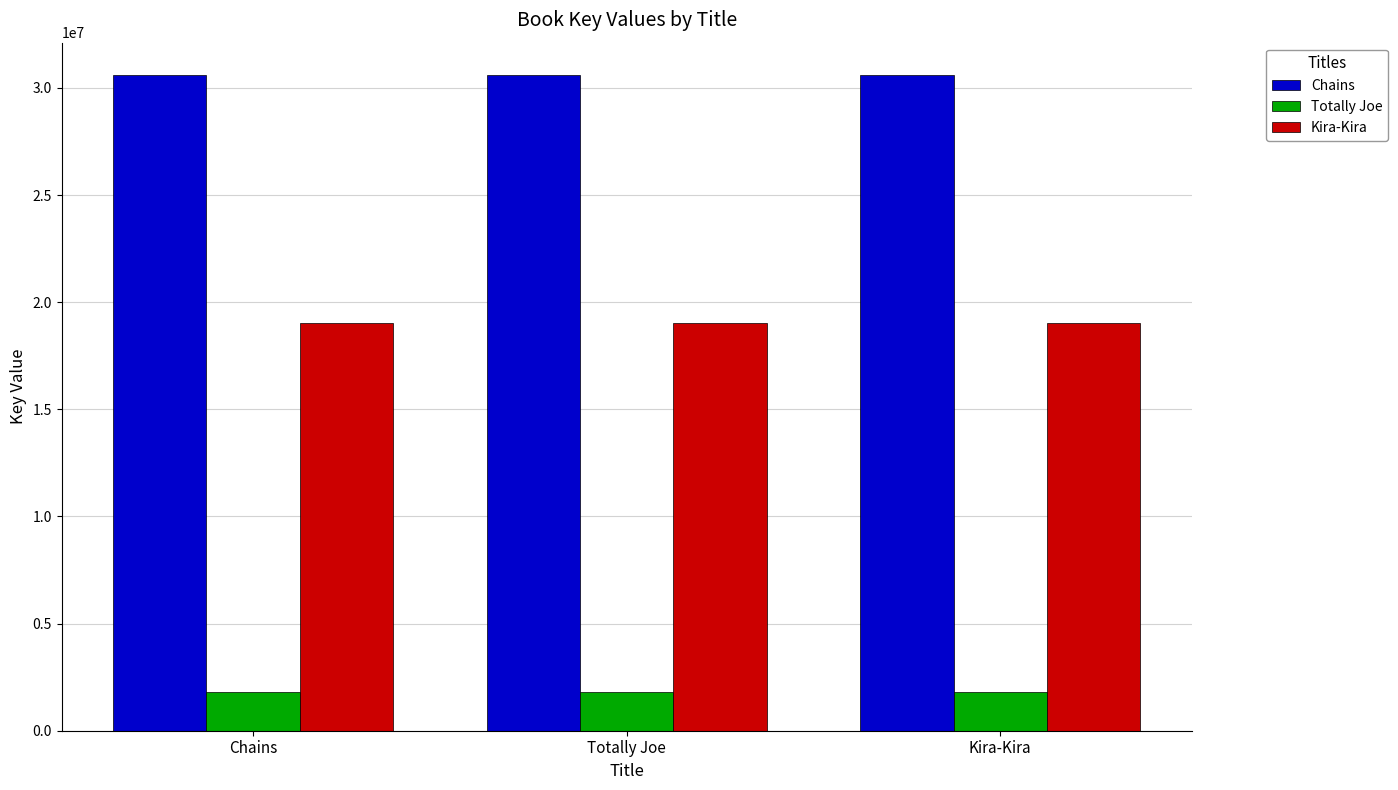

What is the spread (max minus min) of values at Chains?

28766266